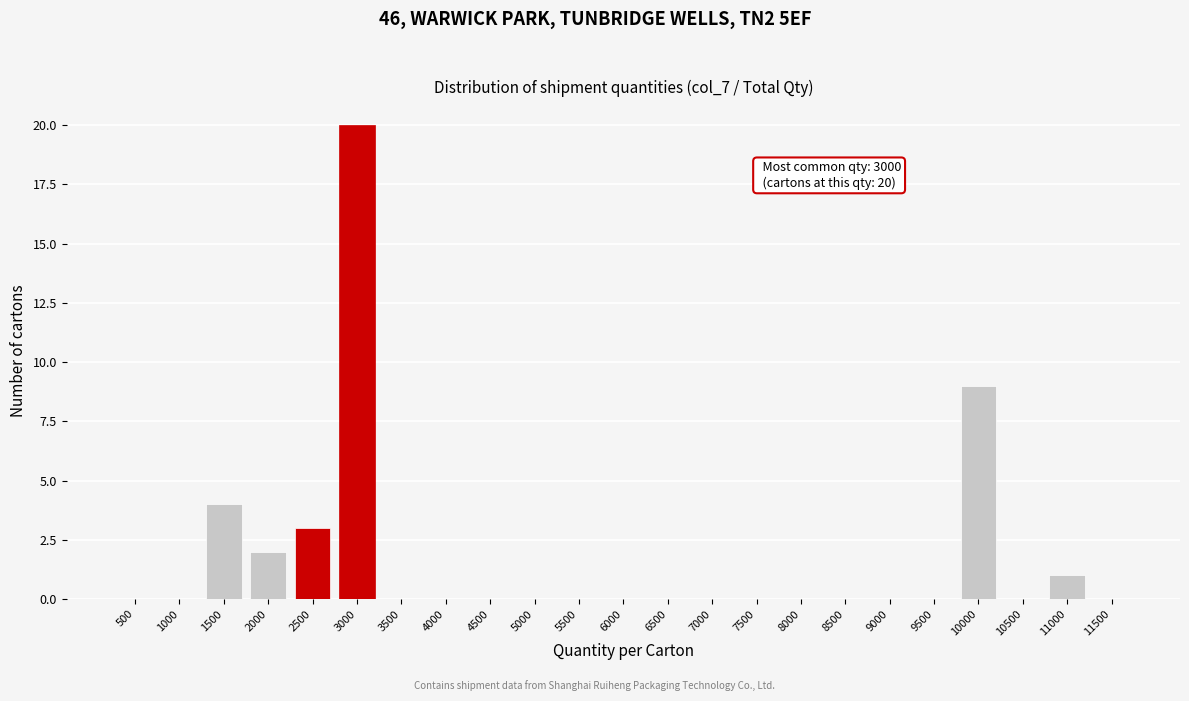

Reading right to left, transcribe all the data shown in this chart.

11500=0	11000=1	10500=0	10000=9	9500=0	9000=0	8500=0	8000=0	7500=0	7000=0	6500=0	6000=0	5500=0	5000=0	4500=0	4000=0	3500=0	3000=20	2500=3	2000=2	1500=4	1000=0	500=0